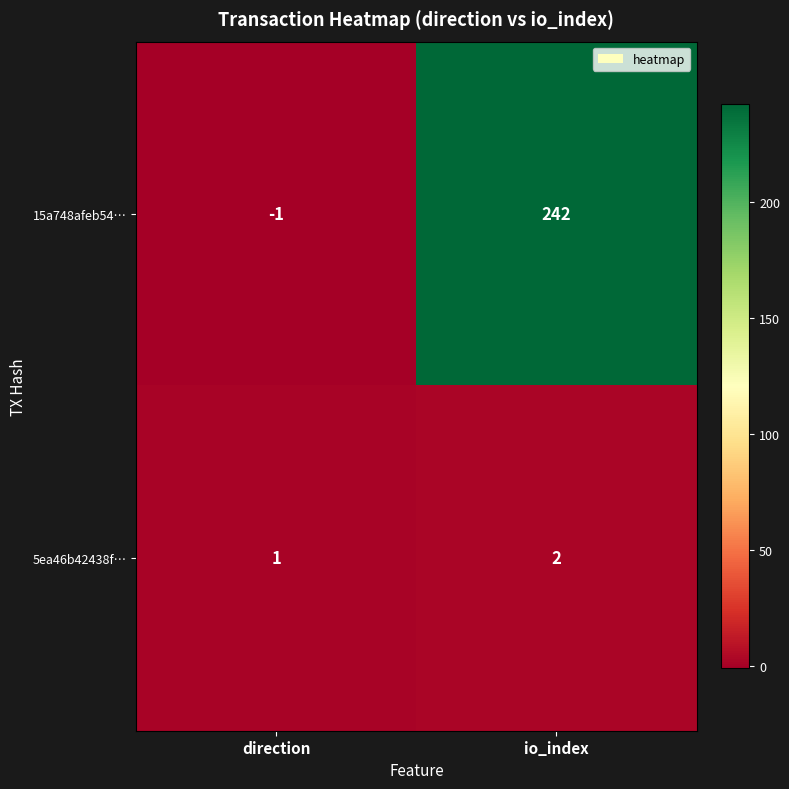

Rank the series by their maximum value, from lowest to highest.

5ea46b42438f…, 15a748afeb54…